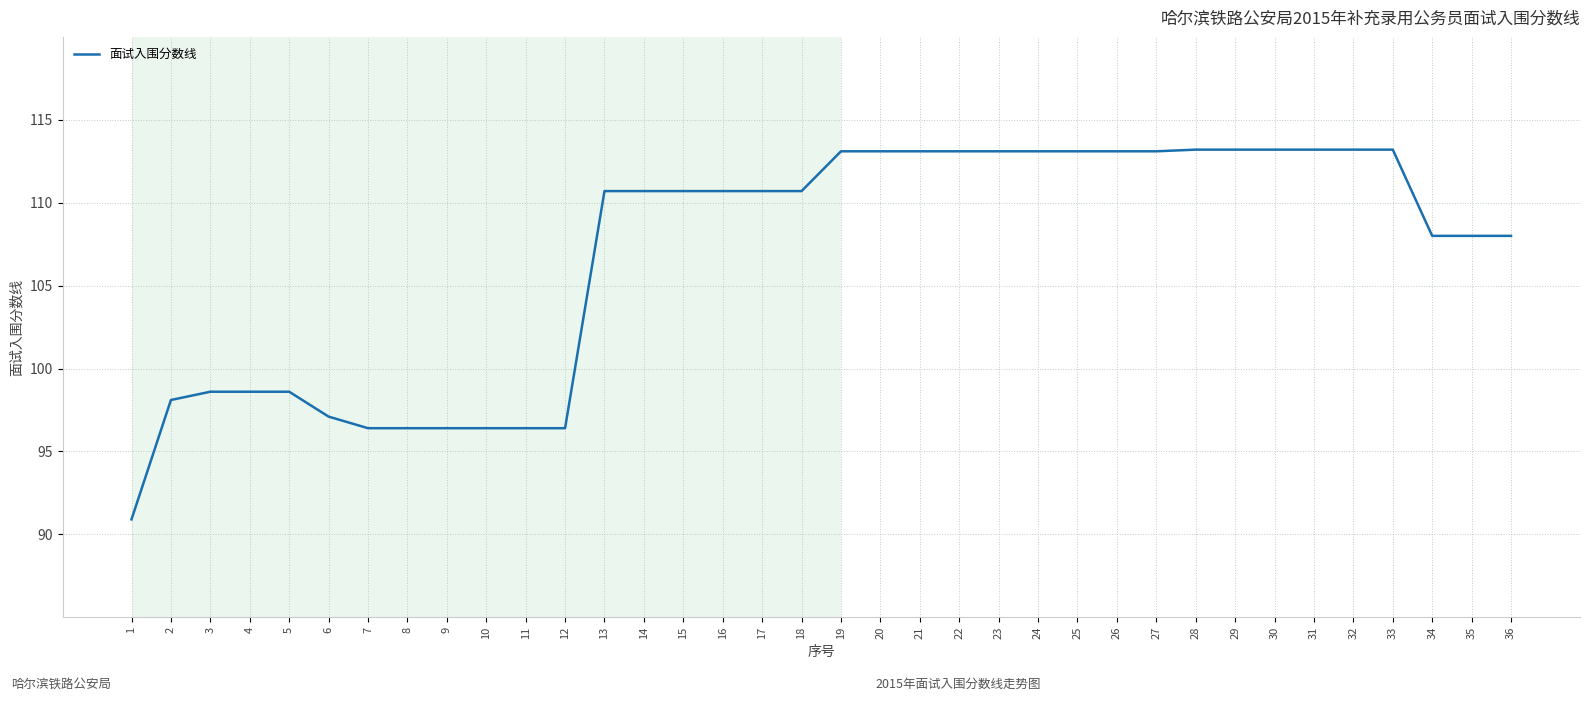

The value at 27 is 113.1. True or false?

True